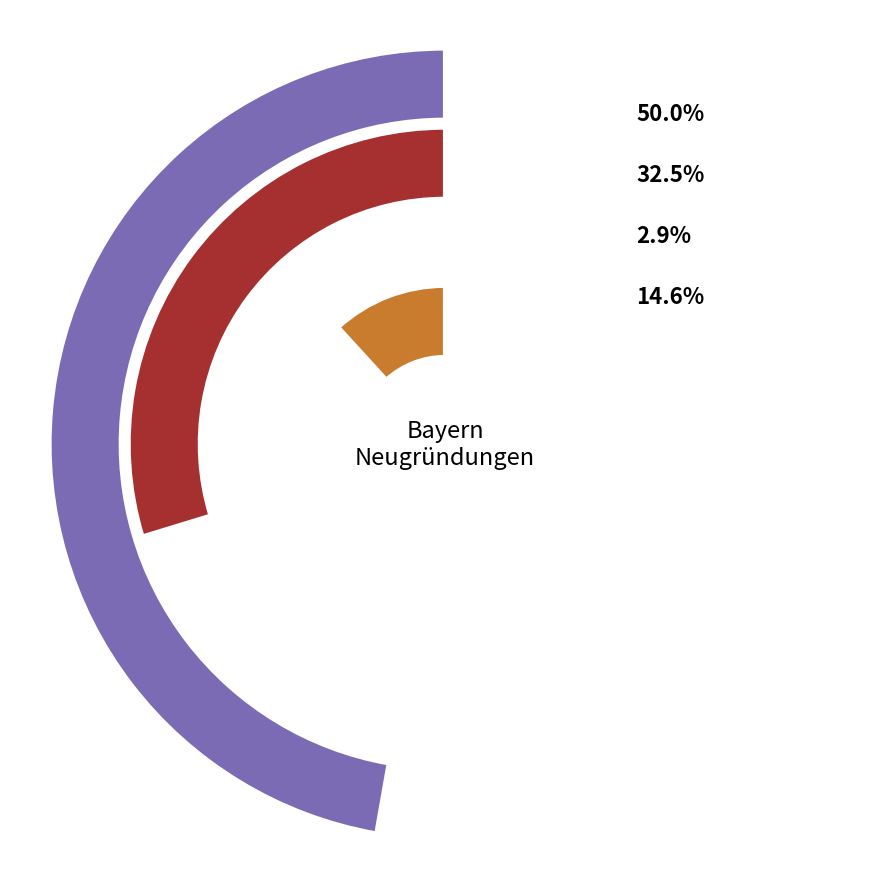

To the nearest percent, what portion does 2019 Insgesamt represent?

48%